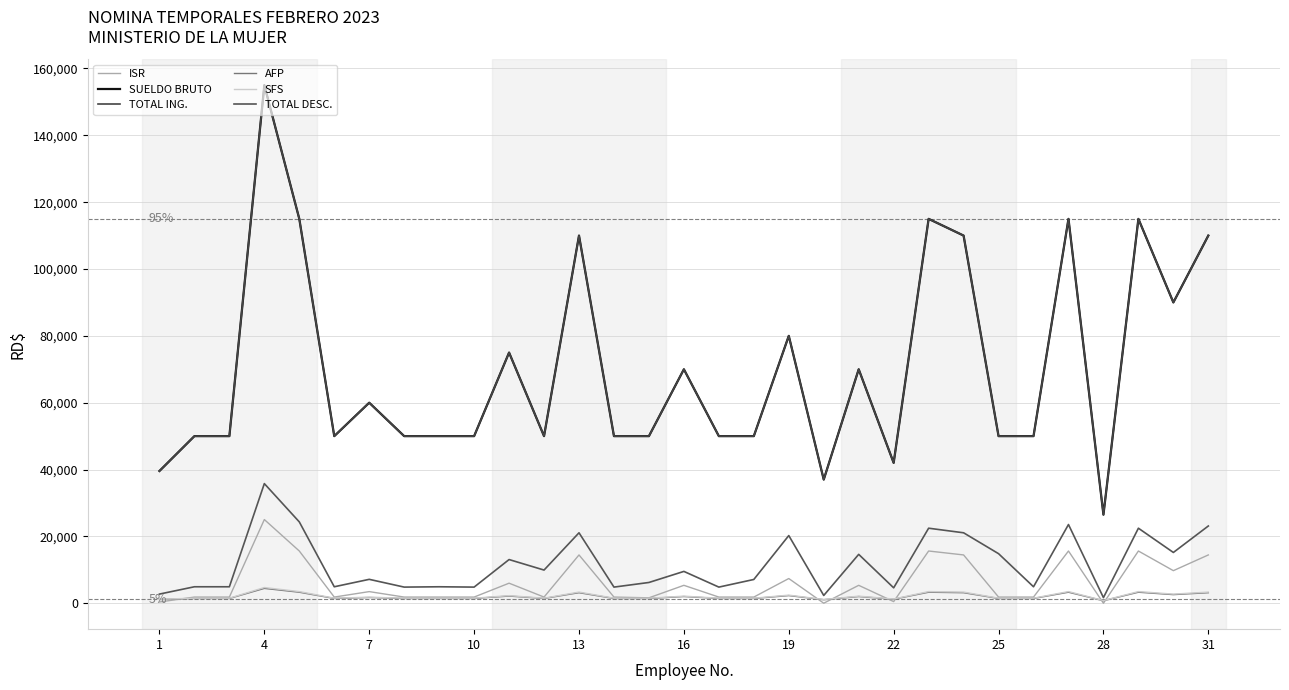

Does the chart display data point markers on the line(s)?

No